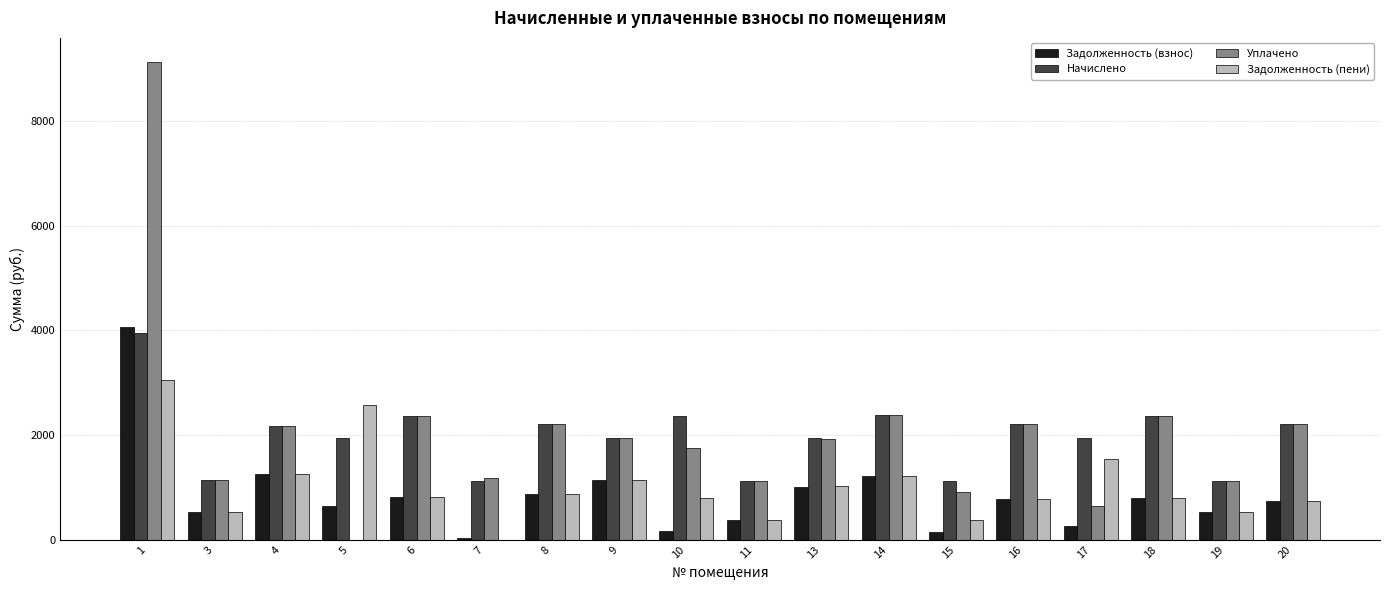

Count the number of categories in the chart.

18